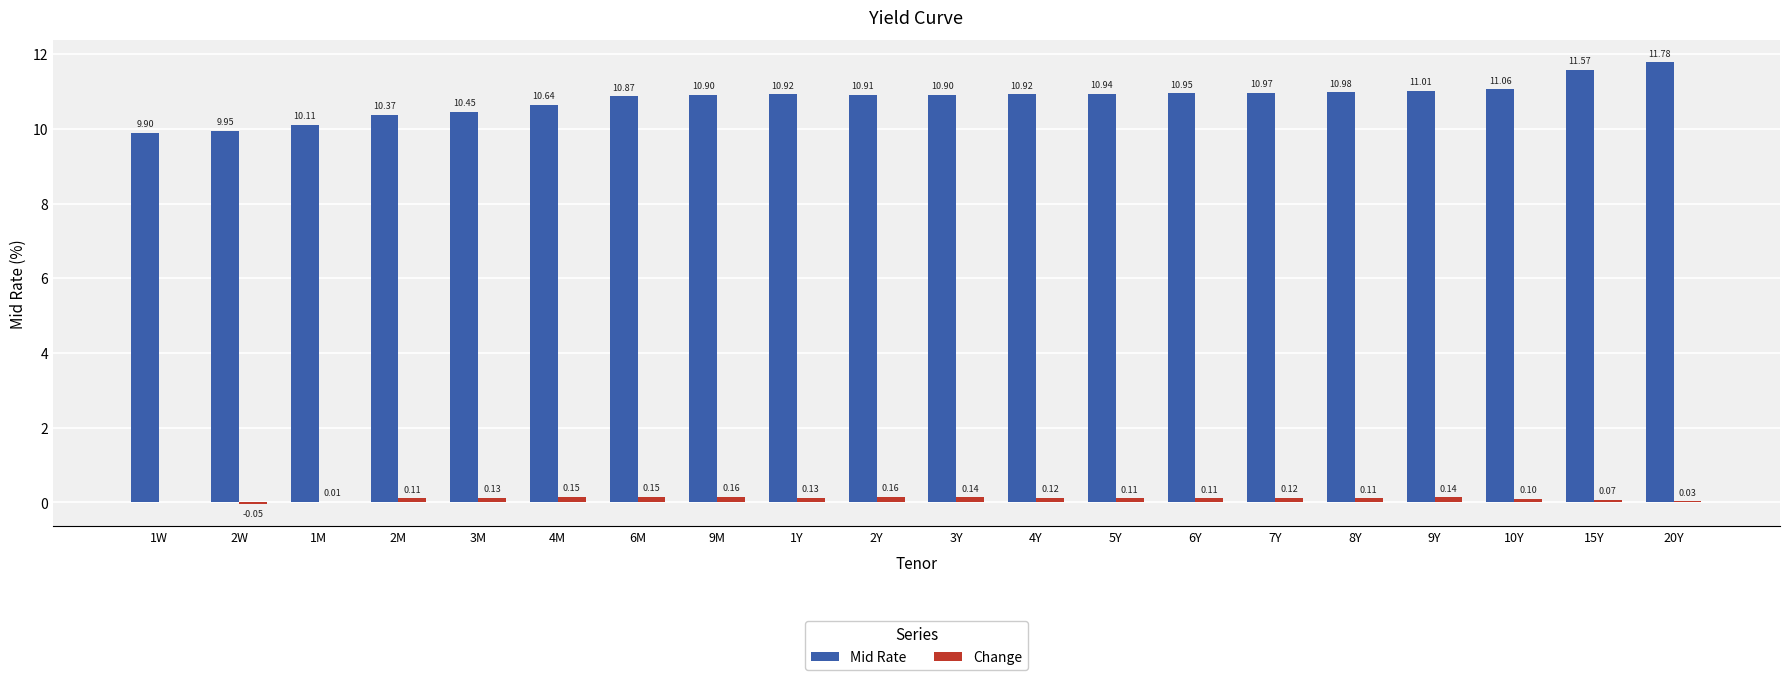

How many values in the Mid Rate series exceed 10?

18